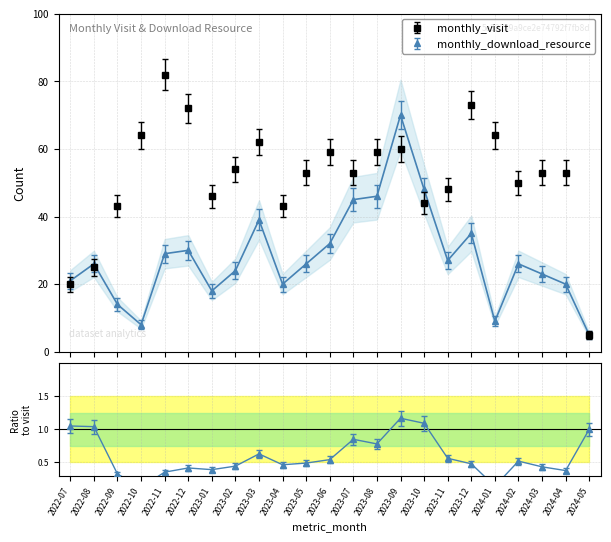

True or false: monthly_visit has a value of 83 at 2024-02.

False